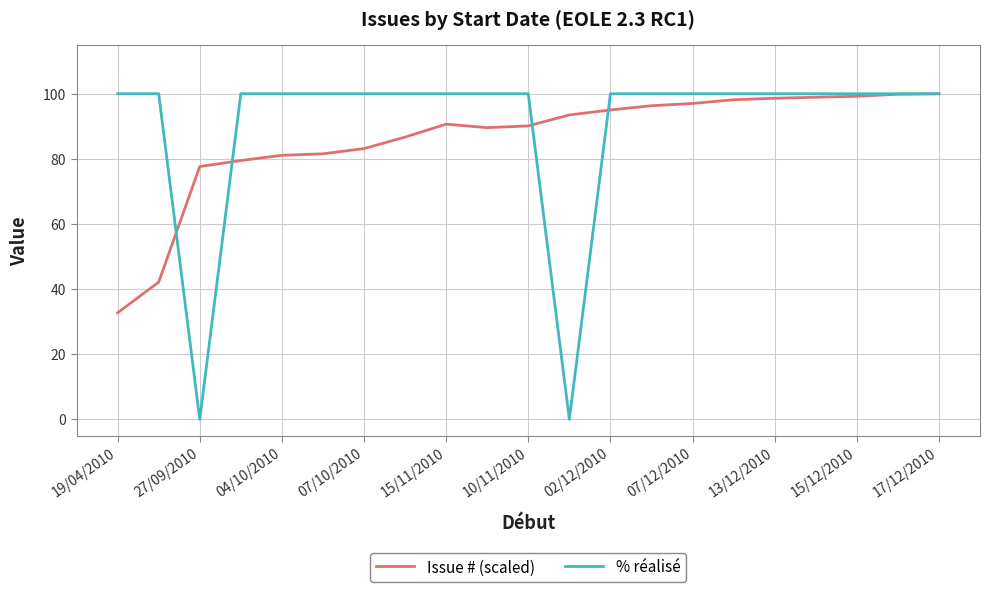

Count the number of categories in the chart.

21